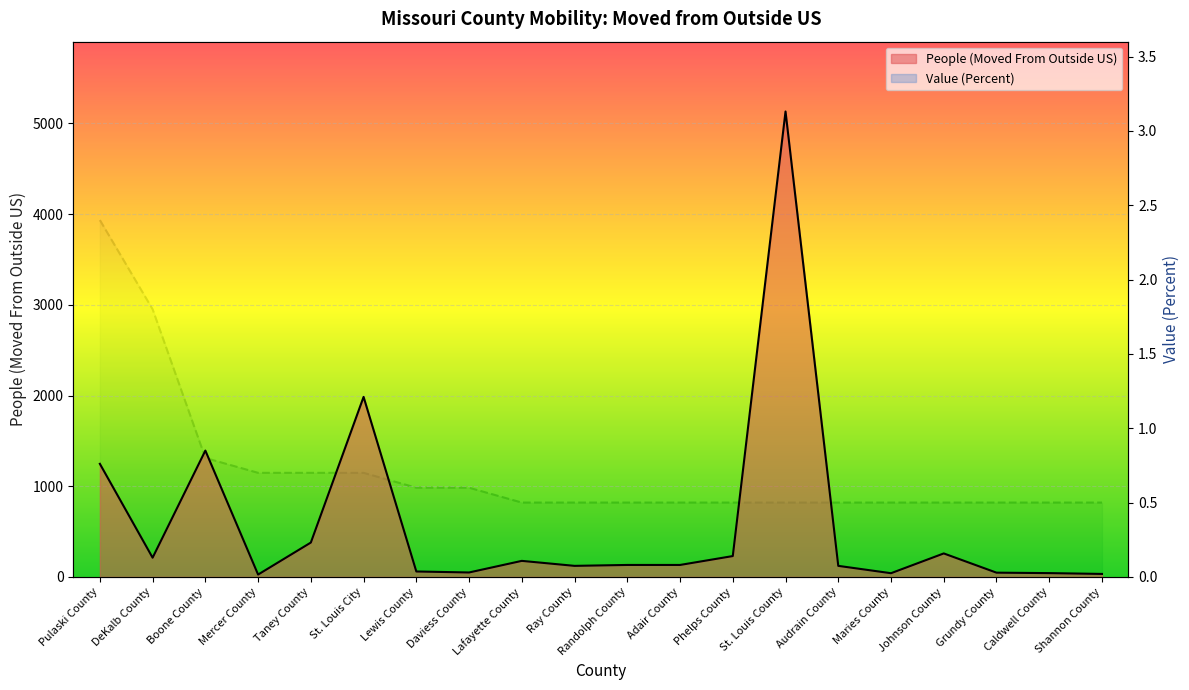

Between Johnson County and Shannon County, which series saw the biggest shift?

People (Moved From Outside US)